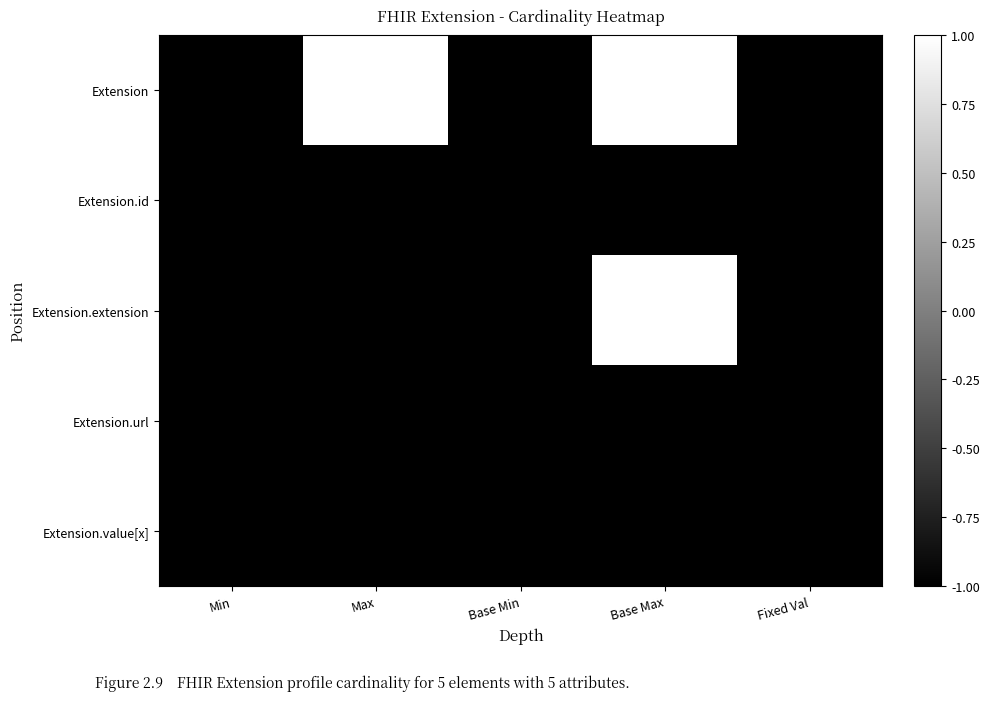

Reading left to right, extract all data points from this chart.

Extension: Min=-1.0	Max=1.0	Base Min=-1.0	Base Max=1.0	Fixed Val=-1.0
Extension.id: Min=-1.0	Max=-1.0	Base Min=-1.0	Base Max=-1.0	Fixed Val=-1.0
Extension.extension: Min=-1.0	Max=-1.0	Base Min=-1.0	Base Max=1.0	Fixed Val=-1.0
Extension.url: Min=-1.0	Max=-1.0	Base Min=-1.0	Base Max=-1.0	Fixed Val=-1.0
Extension.value[x]: Min=-1.0	Max=-1.0	Base Min=-1.0	Base Max=-1.0	Fixed Val=-1.0